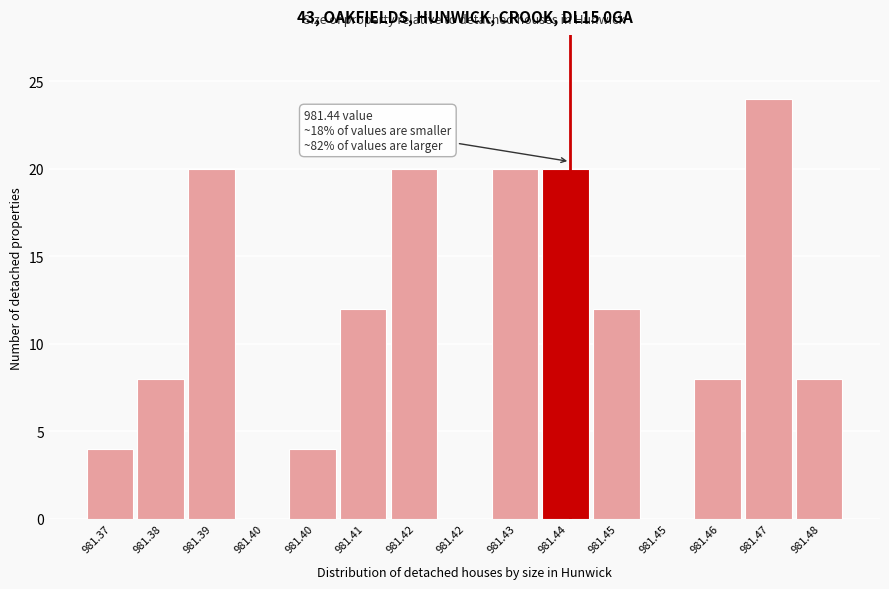

How many distinct data groups are displayed?

1